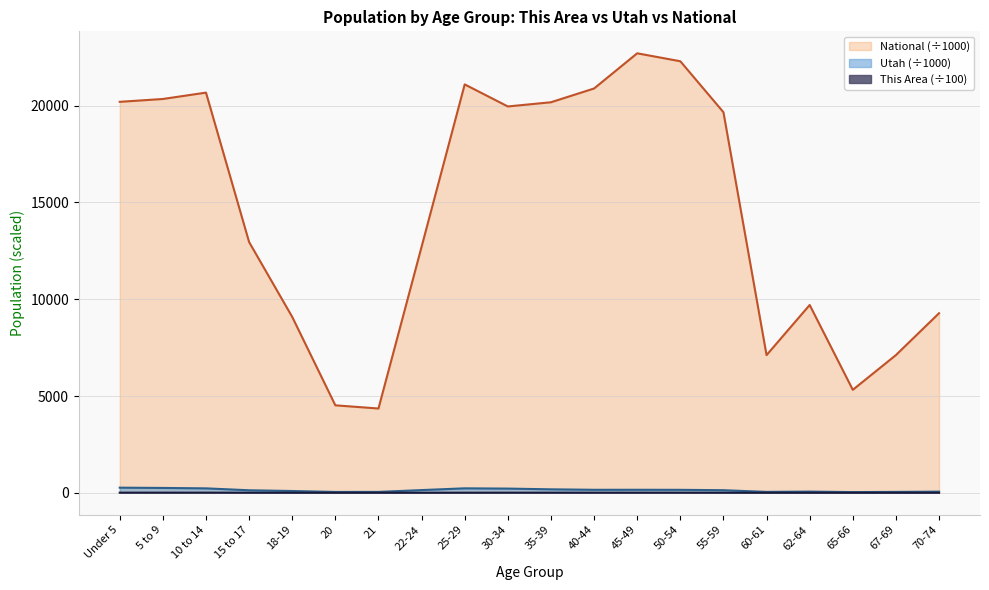

What is the sum of all National values?

290191.0